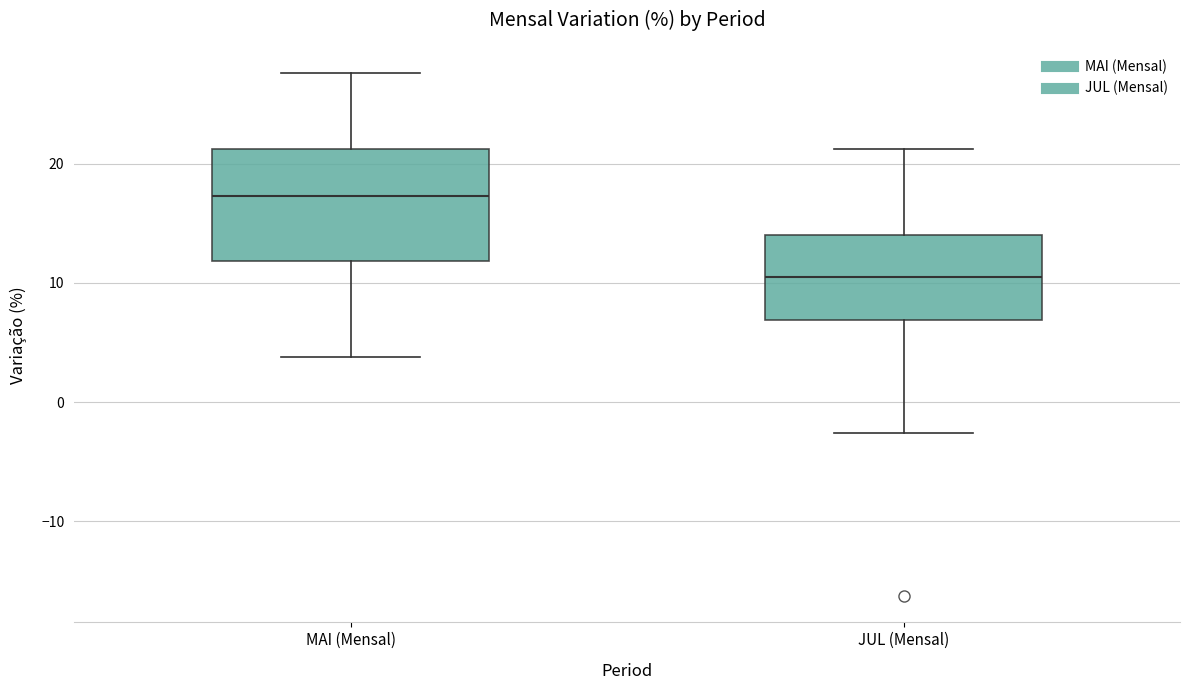

Where does the upper whisker of the box for JUL (Mensal) end on the y-axis? The values are not printed on the chart, so give them approximately, as read against the axis.

21